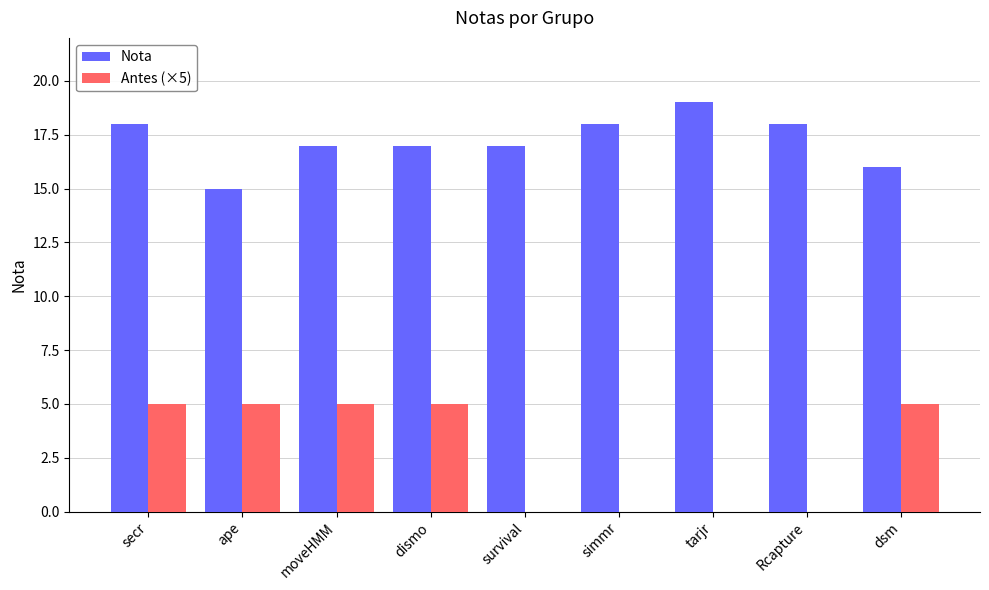

What is the maximum value shown in the chart?

19